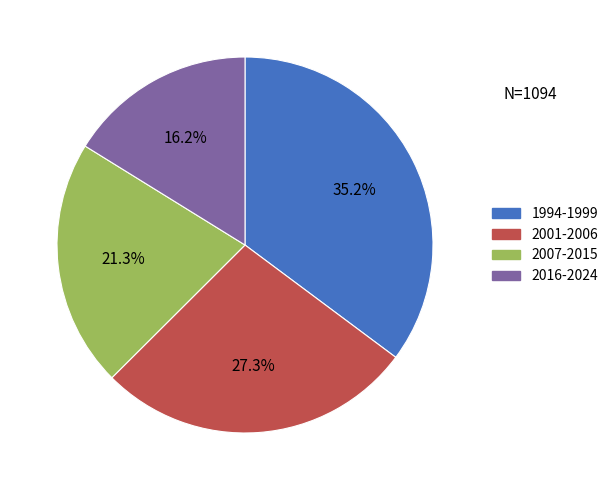

To the nearest percent, what is the average slice percentage?

25%